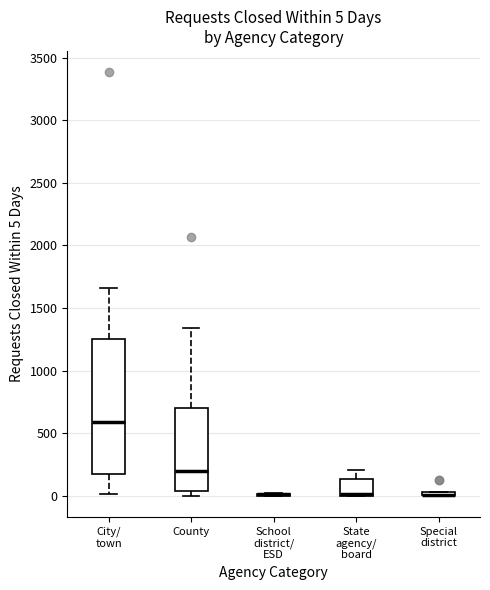

Comparing the boxes themselves (not the whiskers), which one is the tallest?

City/ town